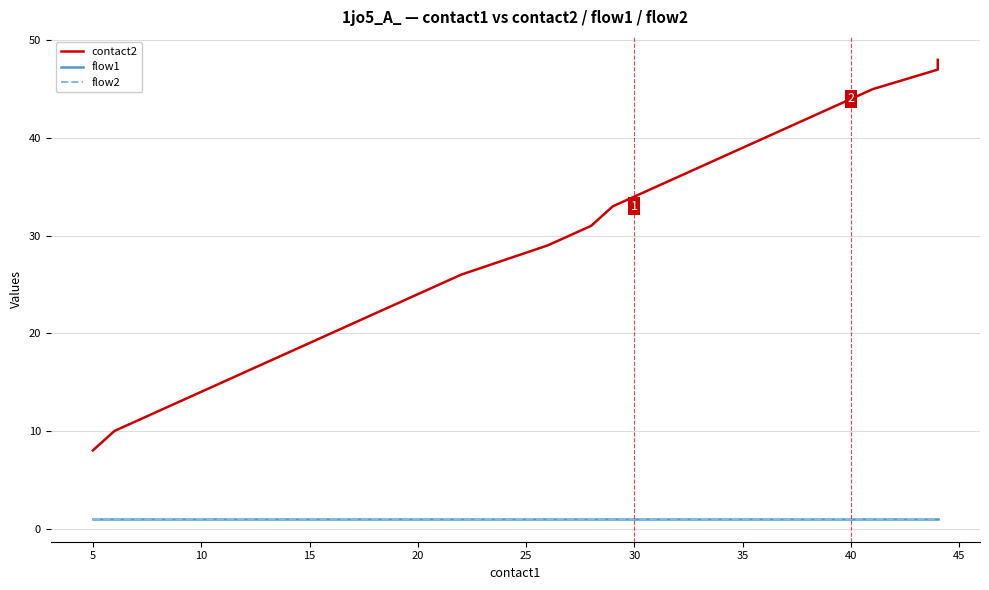

Count the number of data series in this chart.

3